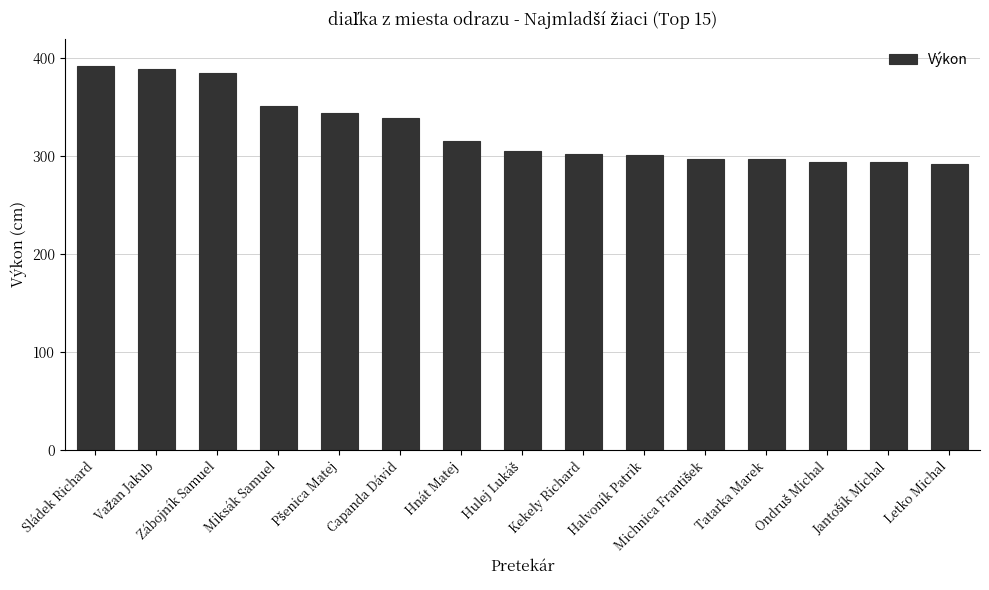

What is the minimum value shown in the chart?

292